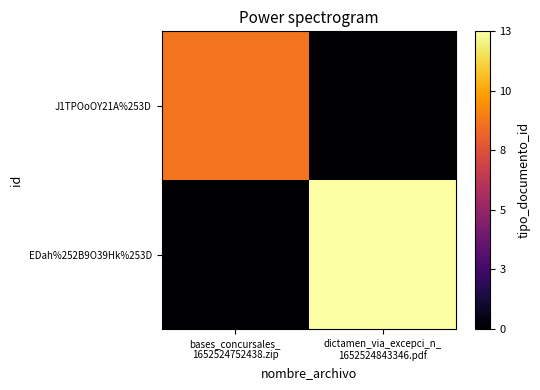

Reading right to left, what are all the values shown in this chart?

J1TPOoOY21A%253D: dictamen_via_excepci_n_
1652524843346.pdf=0	bases_concursales_
1652524752438.zip=9
EDah%252B9O39Hk%253D: dictamen_via_excepci_n_
1652524843346.pdf=13	bases_concursales_
1652524752438.zip=0